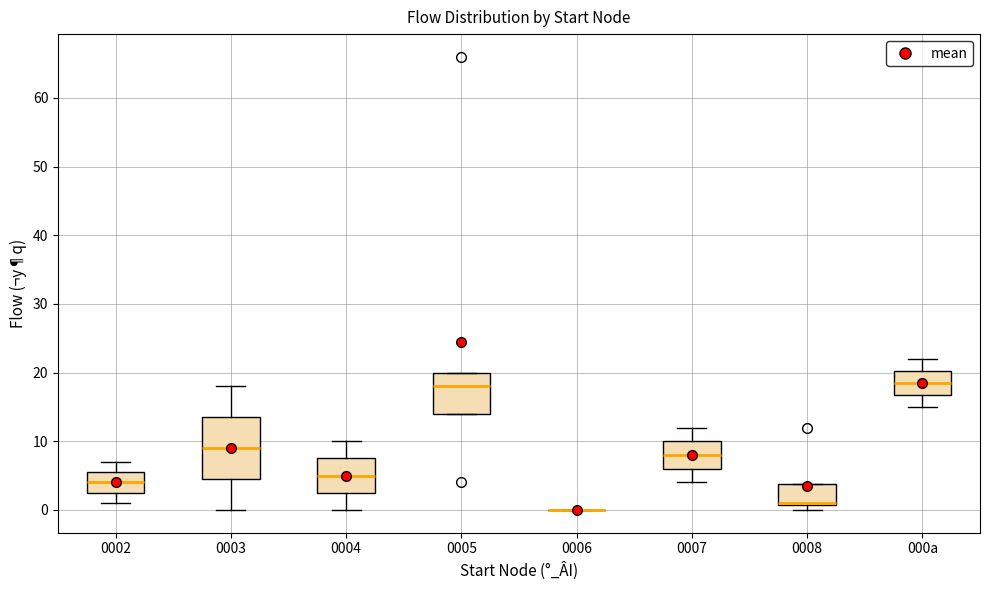

Reading left to right, read every box against the y-axis: the position of its median line, the range the box covers, and the ends of its whiskers. The values are not printed on the chart, so give them approximately, as read against the axis.

0002: median 4, box 3 to 6, whiskers 1 to 7
0003: median 9, box 5 to 14, whiskers 0 to 18
0004: median 5, box 3 to 8, whiskers 0 to 10
0005: median 18, box 14 to 20, whiskers 14 to 20
0006: box collapsed to a line at 0, whiskers 0 to 0
0007: median 8, box 6 to 10, whiskers 4 to 12
0008: median 1 (drawn on the box's lower edge), box 1 to 4, whiskers 0 to 4
000a: median 19, box 17 to 20, whiskers 15 to 22